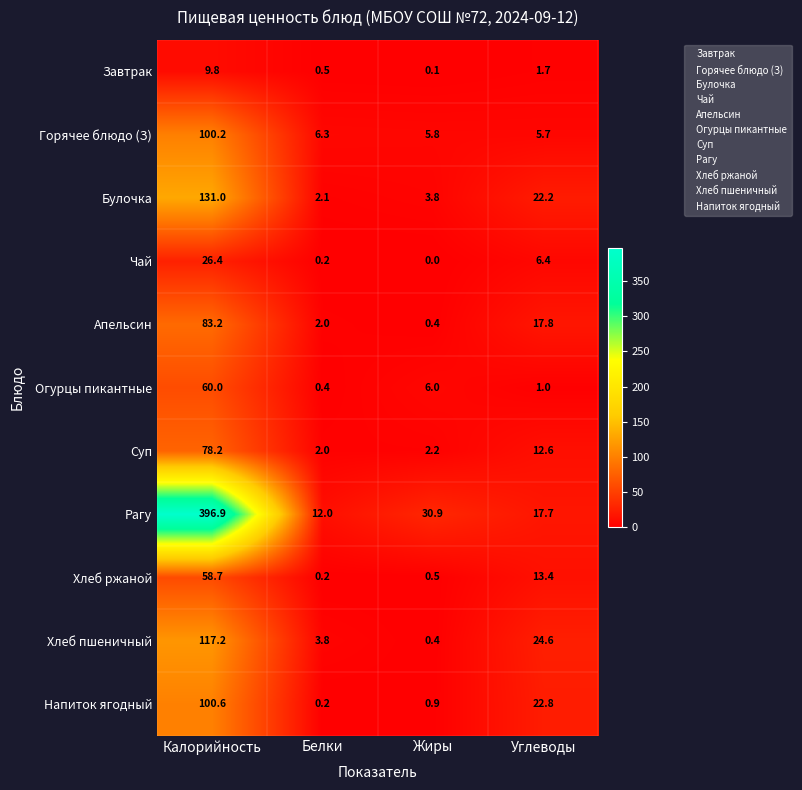

Count the number of data series in this chart.

11